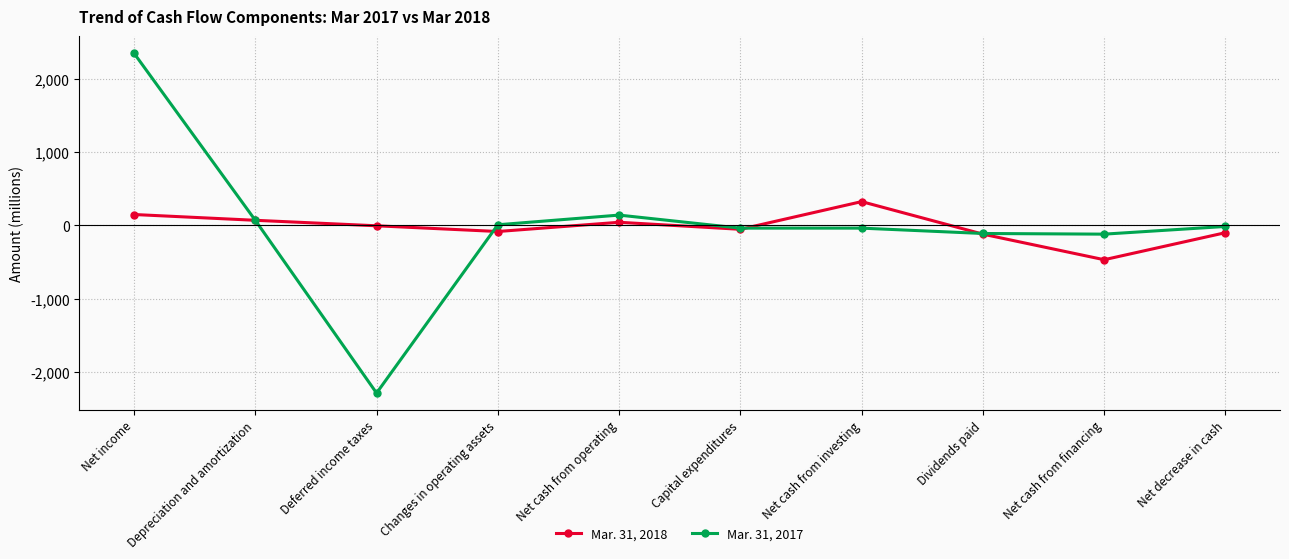

What are all the series names shown in the legend?

Mar. 31, 2018, Mar. 31, 2017